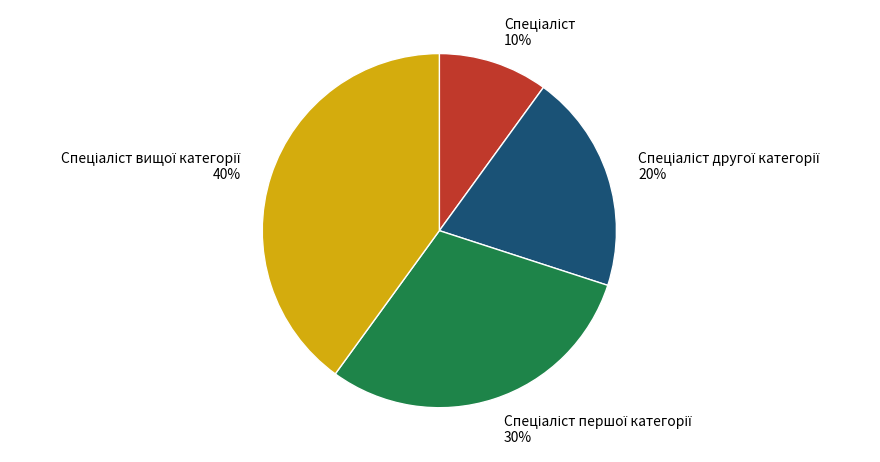

To the nearest percent, what is the difference between the largest and smallest slice percentages?

30%